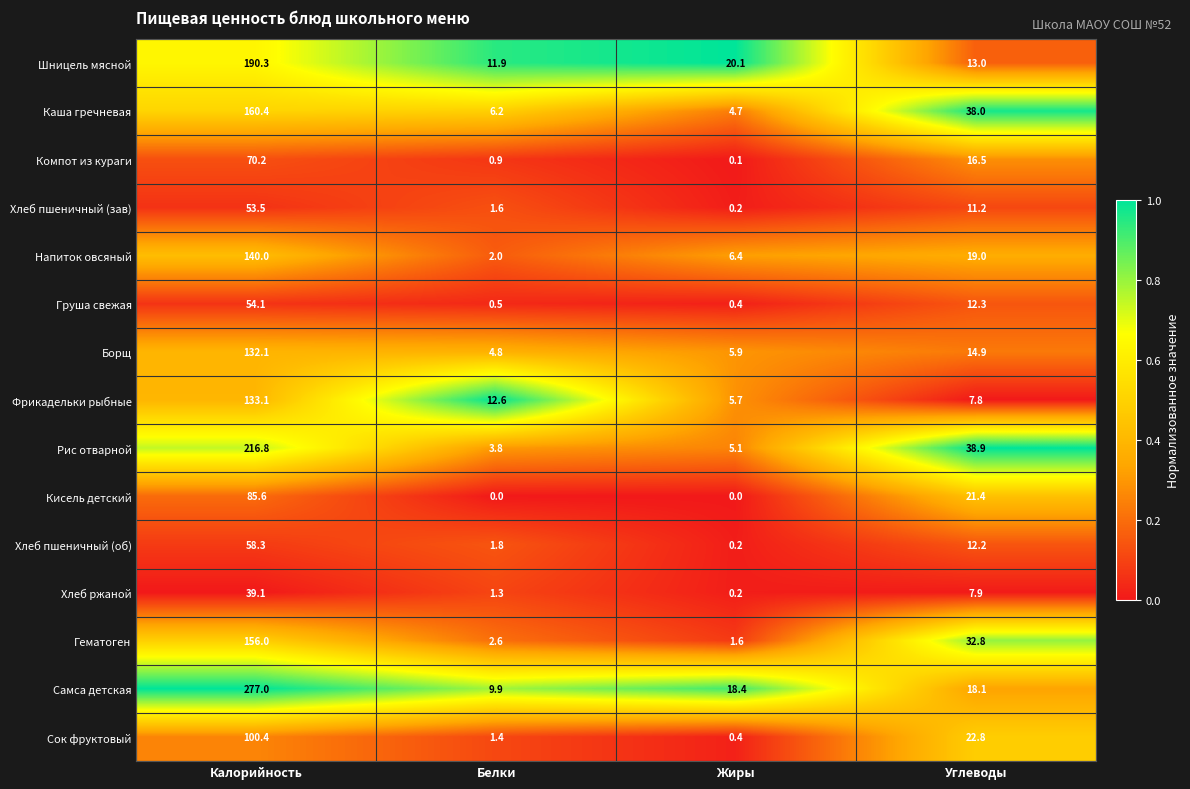

What is the maximum value for Борщ?

132.1